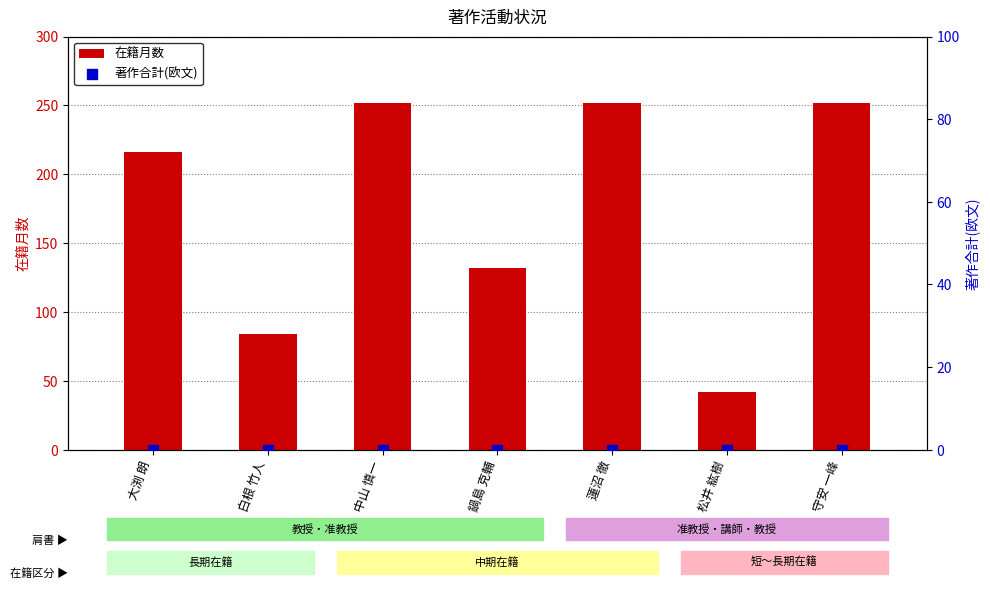

Is the value of 在籍月数 at 大渕 朗 greater than the value of 著作合計(欧文) at 守安 一峰?

Yes